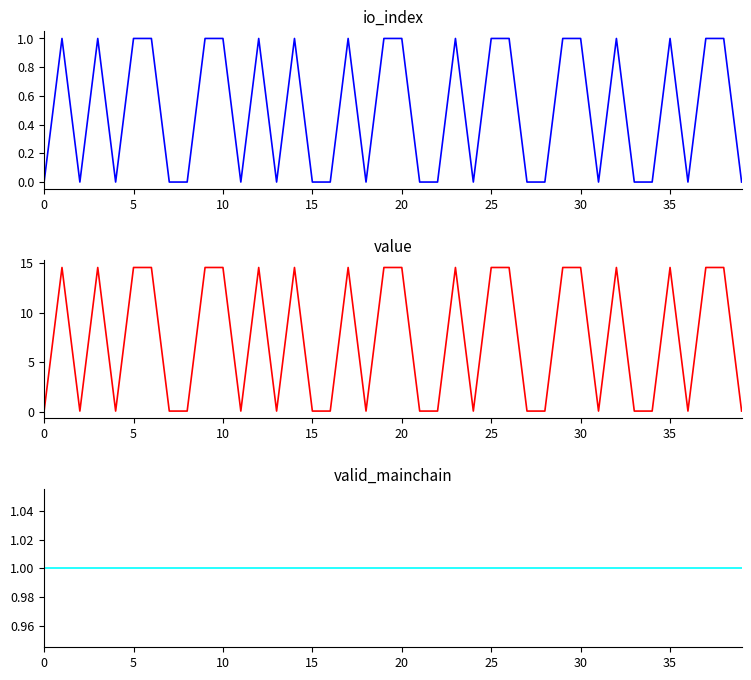

True or false: io_index and value intersect in this chart.

False